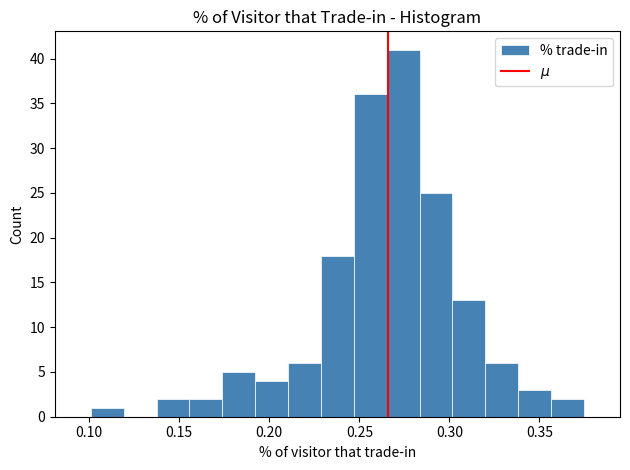

Around what value on the x-axis is the tallest bar? Give the approximate position of its centre, as read against the axis.

0.275